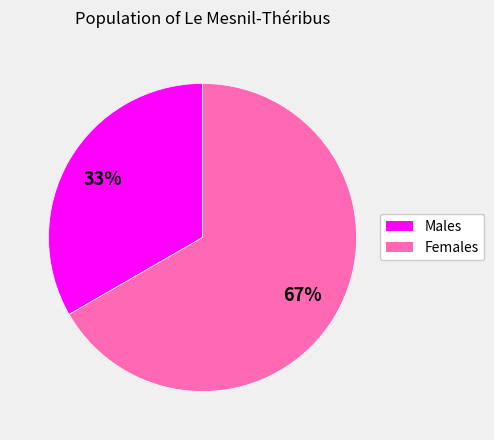

To the nearest percent, what is the average slice percentage?

50%